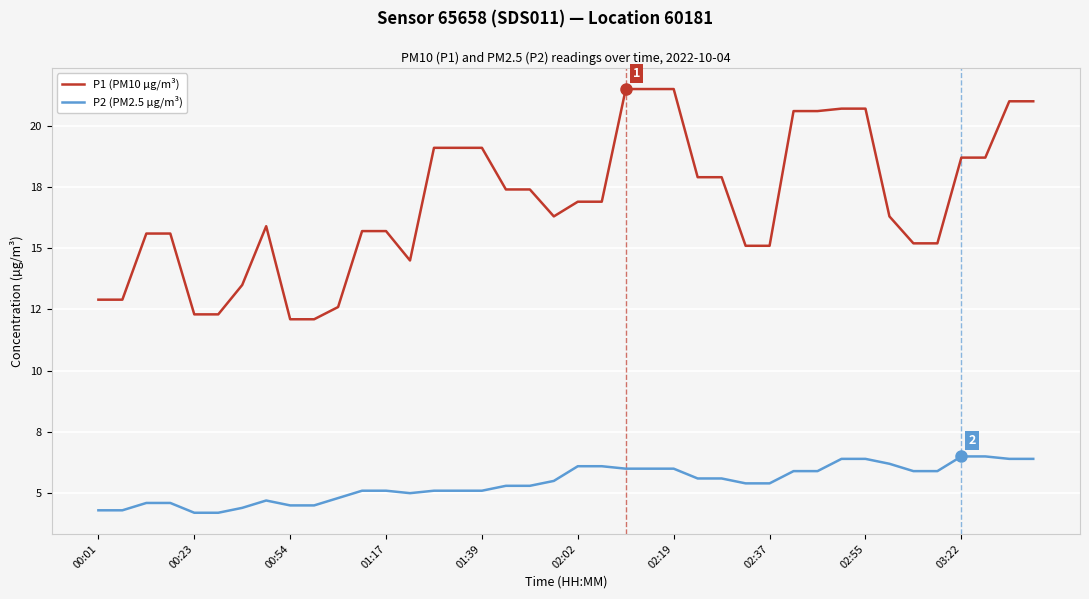

What are all the series names shown in the legend?

P1 (PM10 µg/m³), P2 (PM2.5 µg/m³)